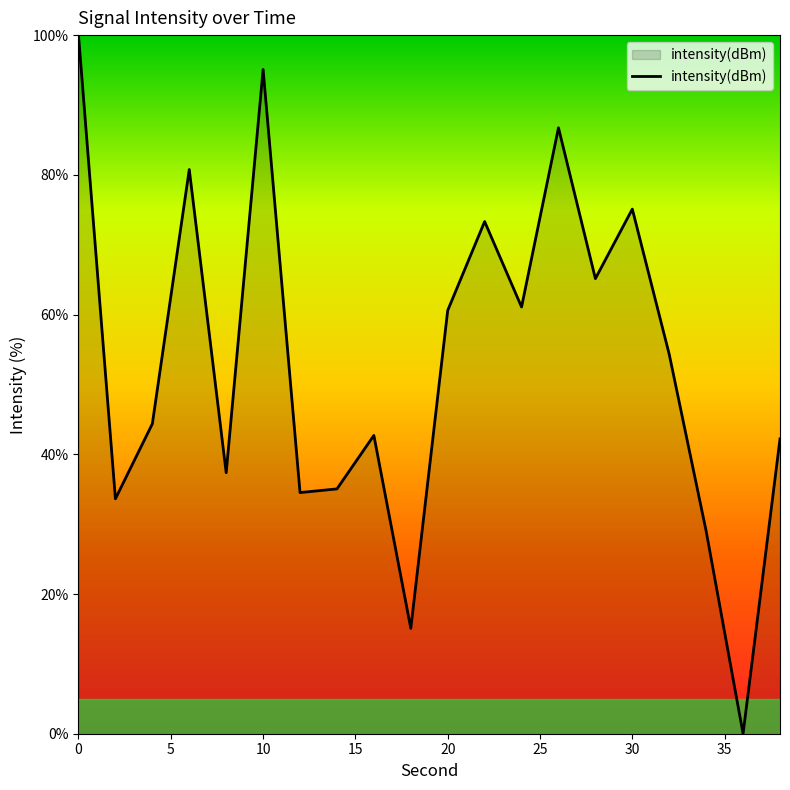

What is the difference between the maximum and minimum values?

100.0